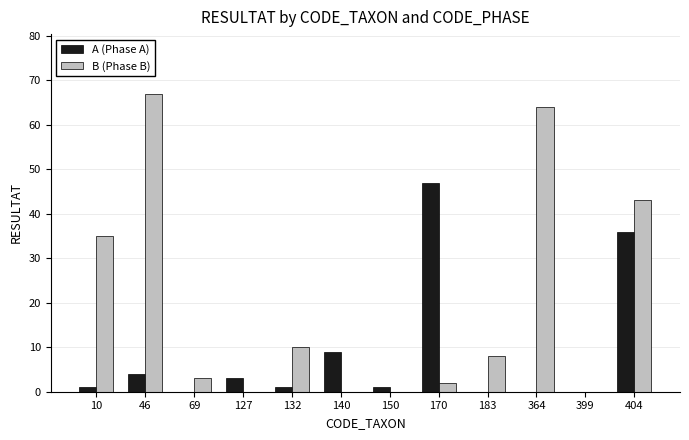

At which label is A (Phase A) closest to 23?

404